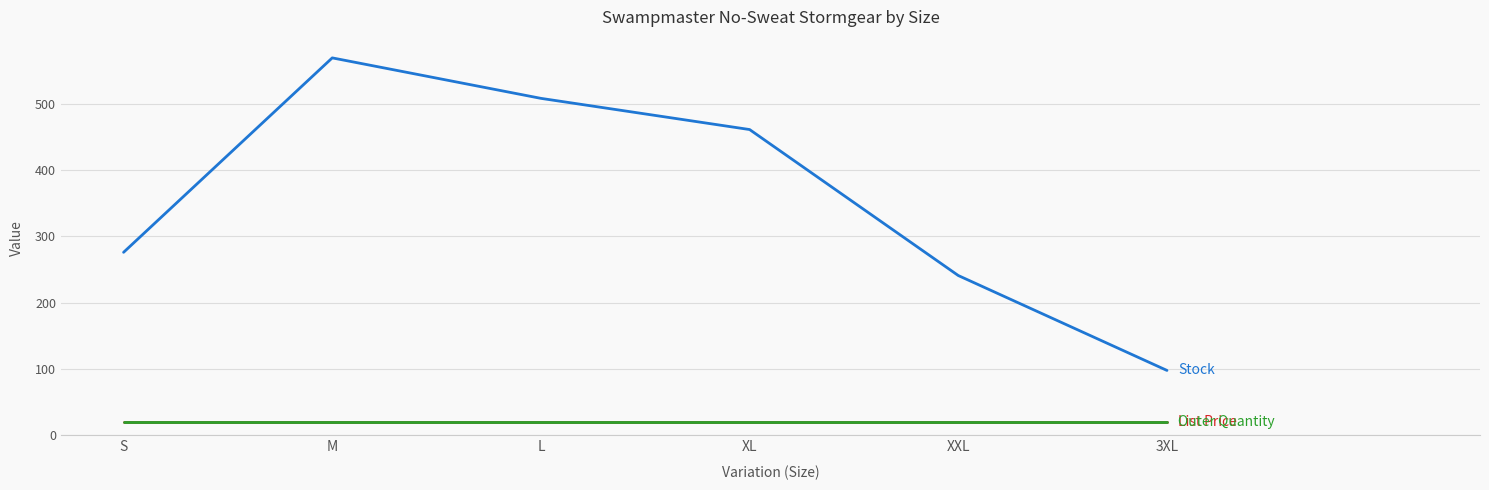

At which category is the sum across all series the highest?

M